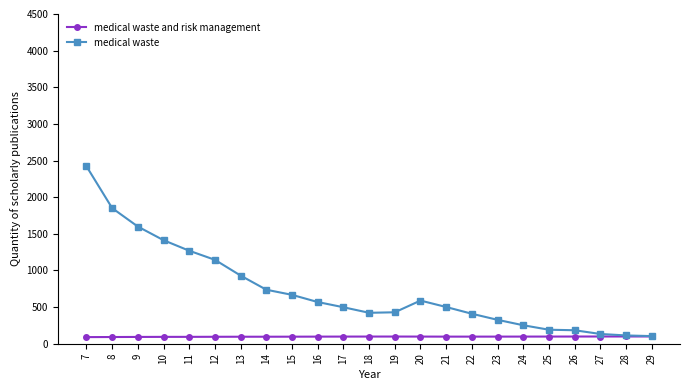

At which category is the sum across all series the highest?

7